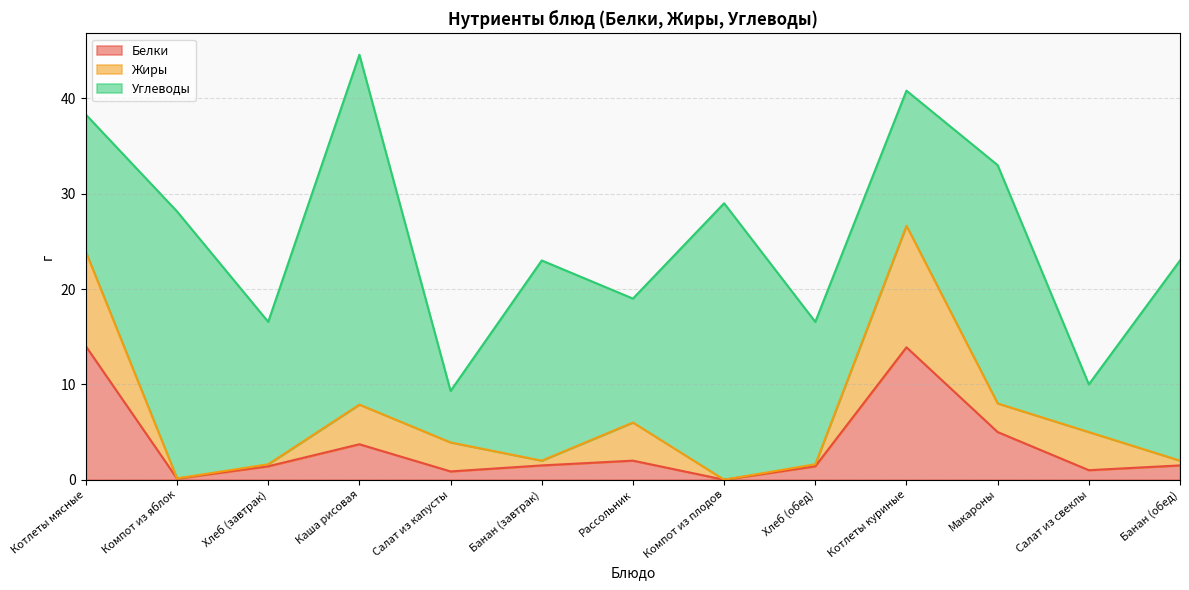

The Жиры series shows 0.0 at Компот из яблок. True or false?

True